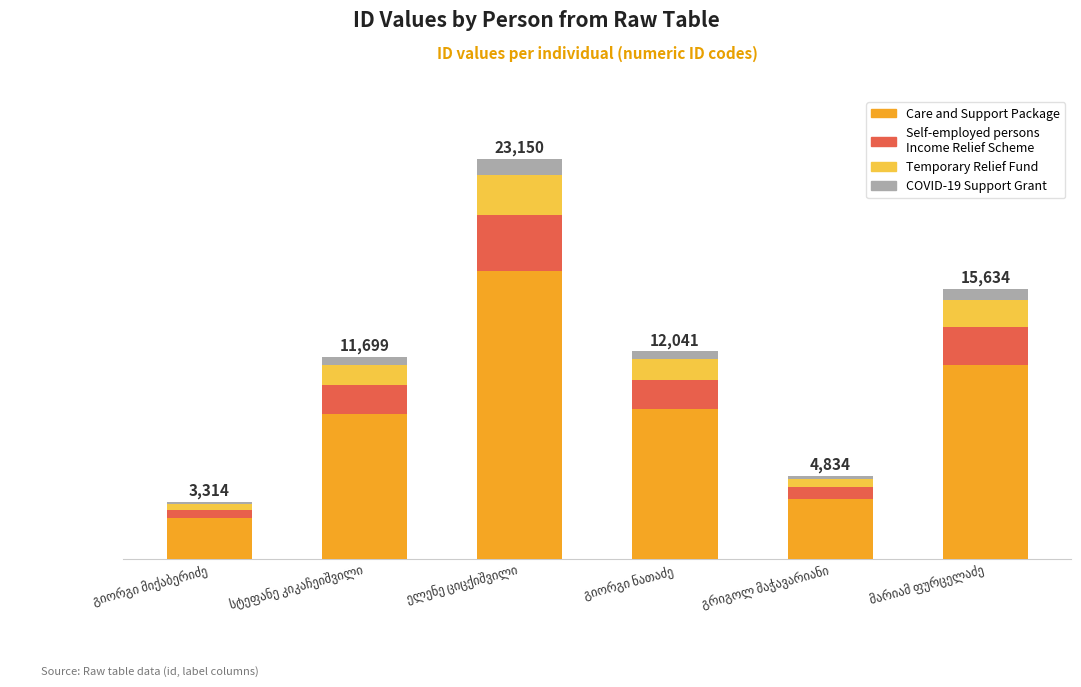

Is it true that Care and Support Package equals 2386.1 at გიორგი მიქაბერიძე?

True